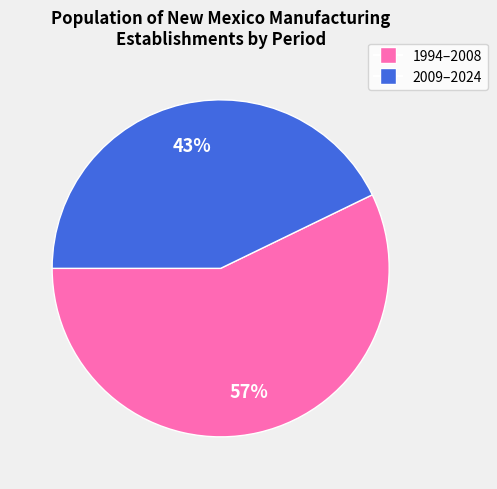

How many segments does this pie chart have?

2